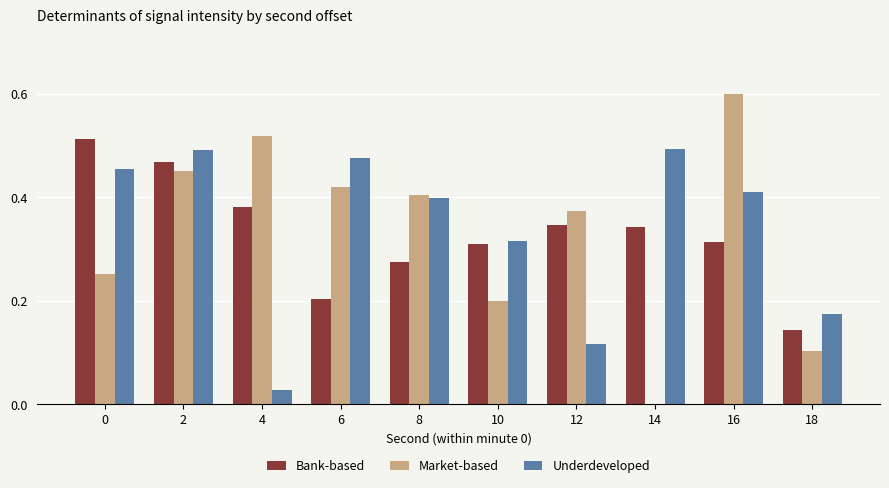

The Underdeveloped series shows 0.5 at 0. True or false?

True